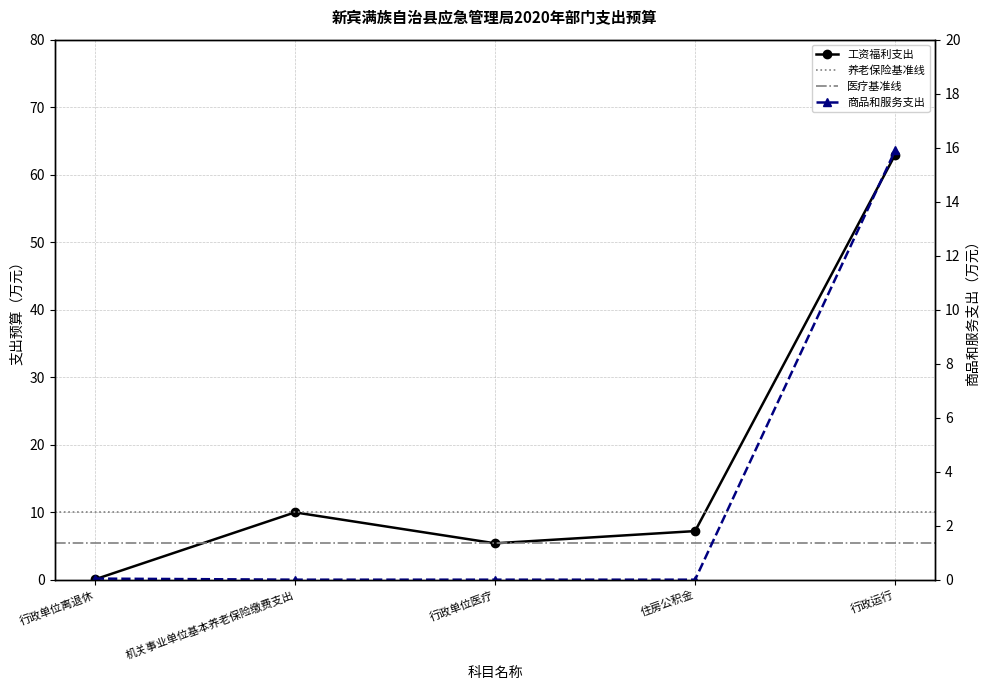

How many positive values does the 商品和服务支出 series have?

2